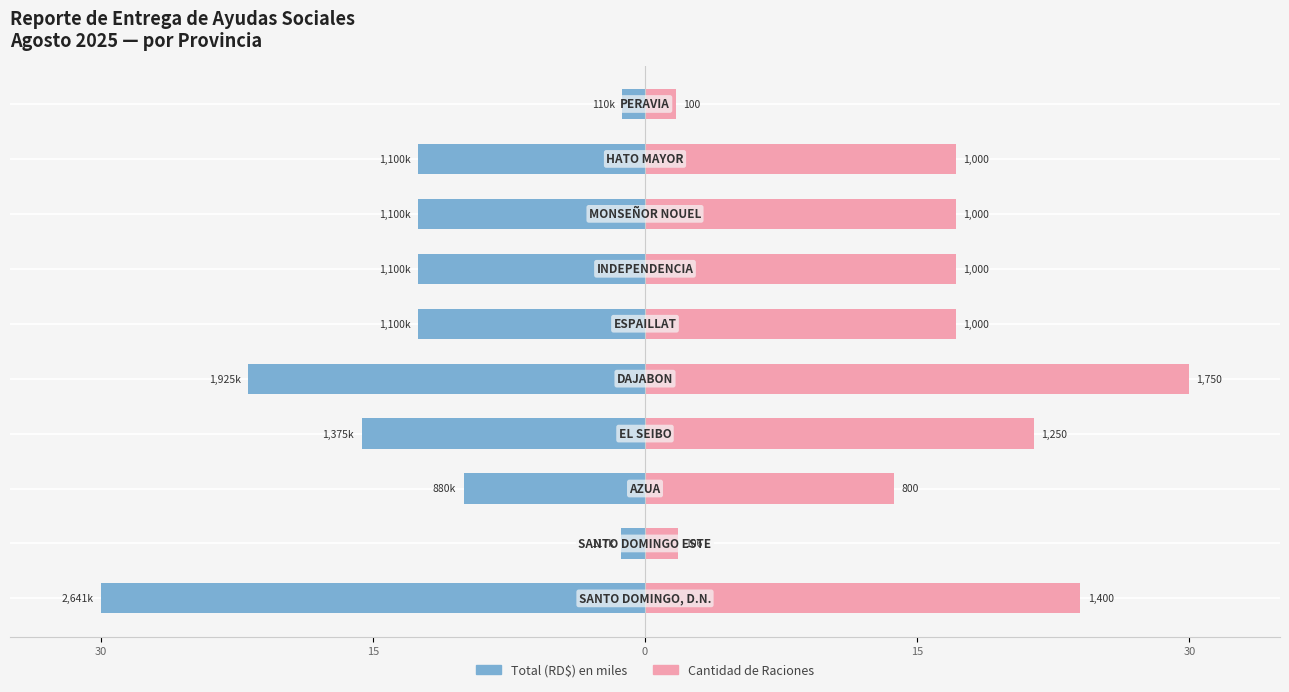

What is the average value of the Total (RD$) en miles series?

-13.0